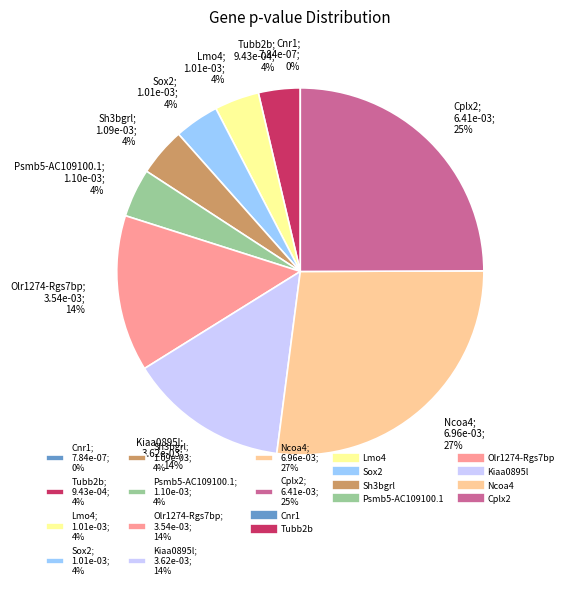

Combined, do Tubb2b; 9.43e-04; 4% and Ncoa4; 6.96e-03; 27% account for over 50%?

No